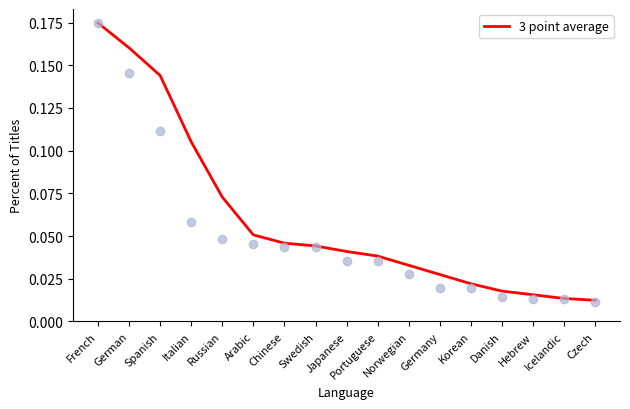

What is the change in value from German to Danish?

-0.1